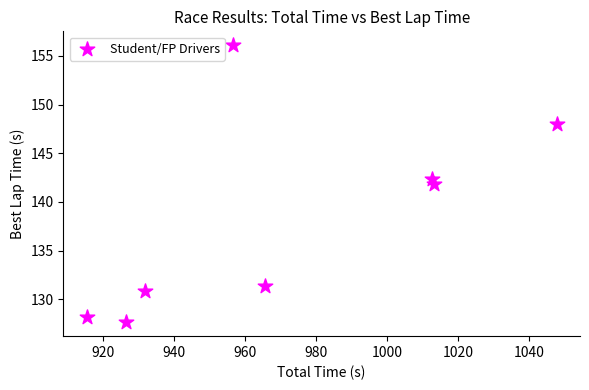

What is the range of X values (max minus min)?

132.1